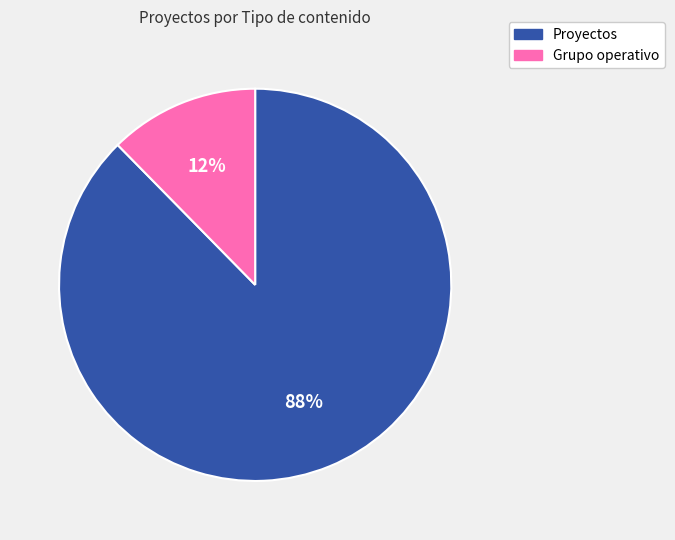

To the nearest percent, what is the average slice percentage?

50%